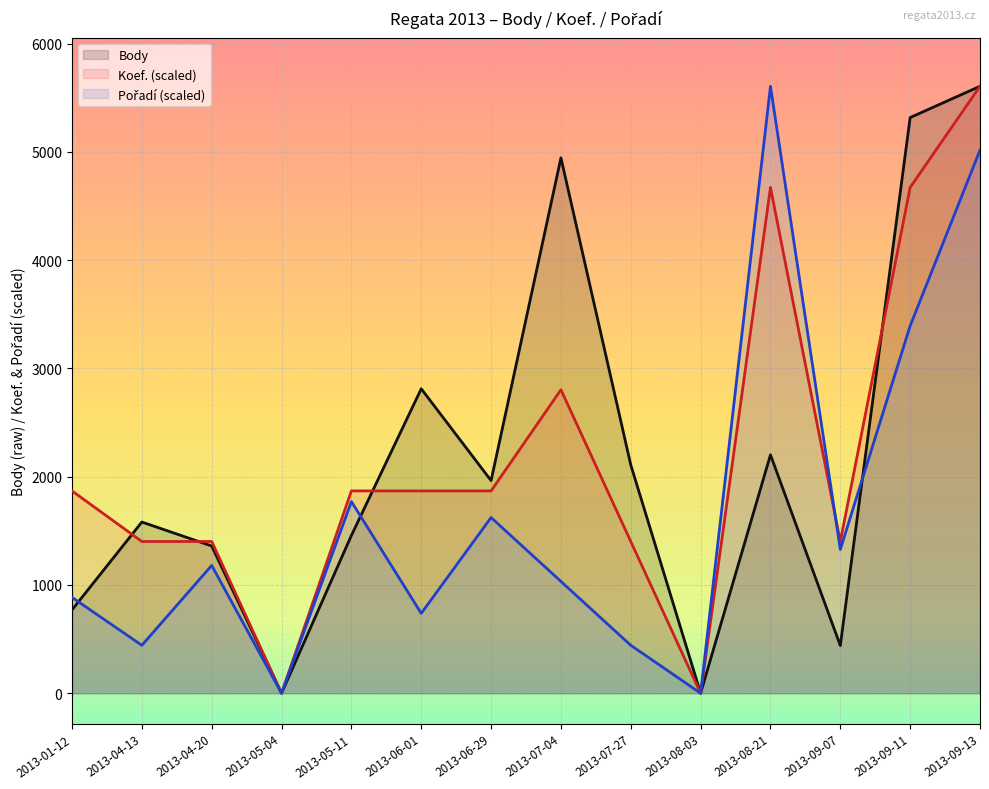

What are all the series names shown in the legend?

Body, Koef., Pořadí